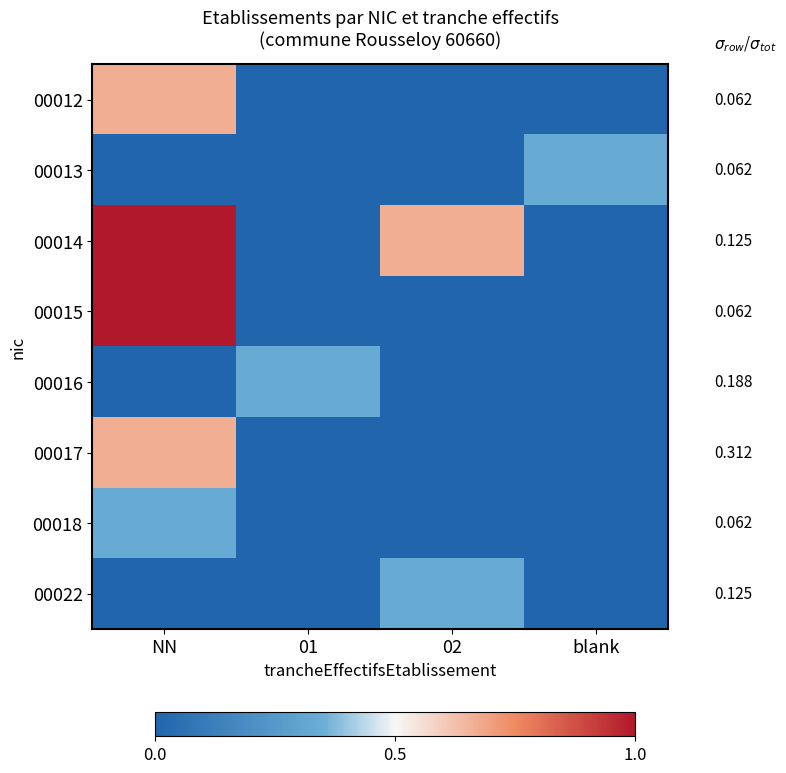

Which category has the lowest value across all series?

01